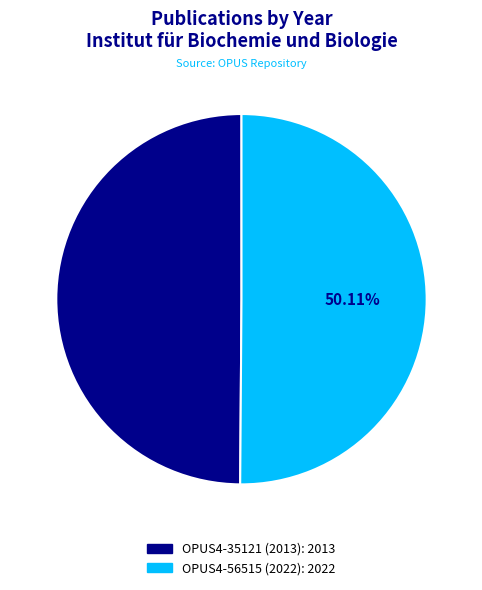

To the nearest percent, what is the average slice percentage?

50%